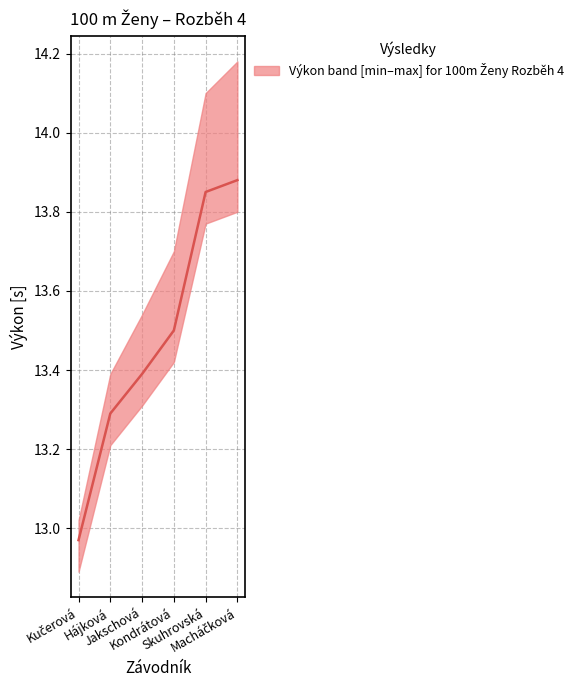

What is the minimum value shown in the chart?

13.0